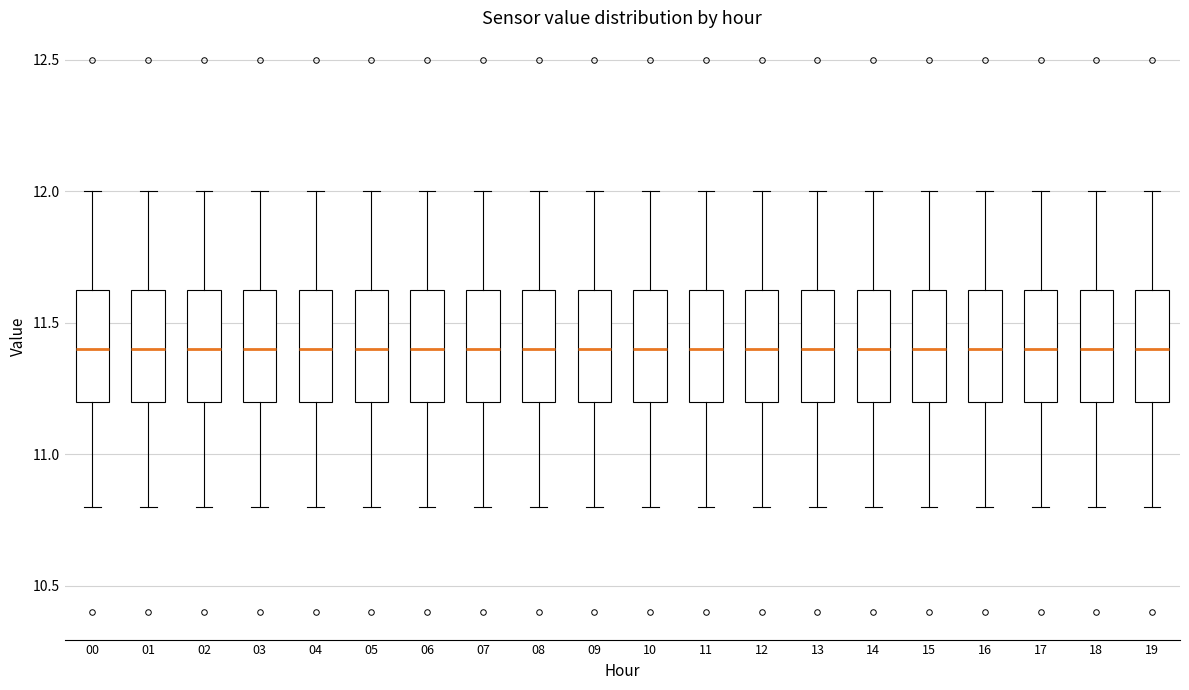

Reading left to right, transcribe this box plot: for each box, give where its median line is, the range the box spans, and where its two whiskers end, as read against the y-axis. The values are not printed on the chart, so give them approximately, as read against the axis.

00: median 11.40, box 11.20 to 11.65, whiskers 10.80 to 12.00
01: median 11.40, box 11.20 to 11.65, whiskers 10.80 to 12.00
02: median 11.40, box 11.20 to 11.65, whiskers 10.80 to 12.00
03: median 11.40, box 11.20 to 11.65, whiskers 10.80 to 12.00
04: median 11.40, box 11.20 to 11.65, whiskers 10.80 to 12.00
05: median 11.40, box 11.20 to 11.65, whiskers 10.80 to 12.00
06: median 11.40, box 11.20 to 11.65, whiskers 10.80 to 12.00
07: median 11.40, box 11.20 to 11.65, whiskers 10.80 to 12.00
08: median 11.40, box 11.20 to 11.65, whiskers 10.80 to 12.00
09: median 11.40, box 11.20 to 11.65, whiskers 10.80 to 12.00
10: median 11.40, box 11.20 to 11.65, whiskers 10.80 to 12.00
11: median 11.40, box 11.20 to 11.65, whiskers 10.80 to 12.00
12: median 11.40, box 11.20 to 11.65, whiskers 10.80 to 12.00
13: median 11.40, box 11.20 to 11.65, whiskers 10.80 to 12.00
14: median 11.40, box 11.20 to 11.65, whiskers 10.80 to 12.00
15: median 11.40, box 11.20 to 11.65, whiskers 10.80 to 12.00
16: median 11.40, box 11.20 to 11.65, whiskers 10.80 to 12.00
17: median 11.40, box 11.20 to 11.65, whiskers 10.80 to 12.00
18: median 11.40, box 11.20 to 11.65, whiskers 10.80 to 12.00
19: median 11.40, box 11.20 to 11.65, whiskers 10.80 to 12.00